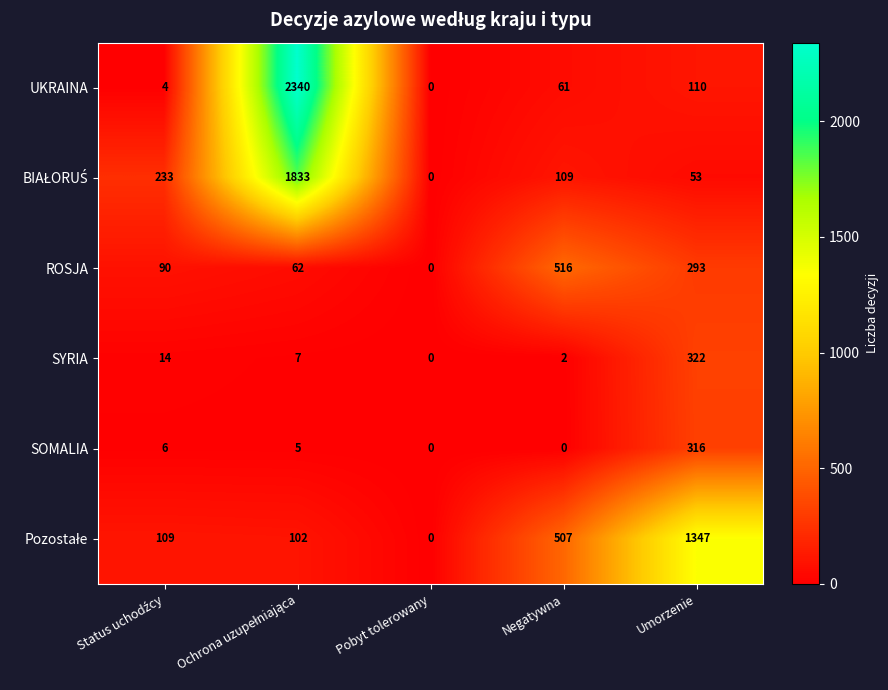

What is the difference between the ROSJA values at Negatywna and Umorzenie?

223